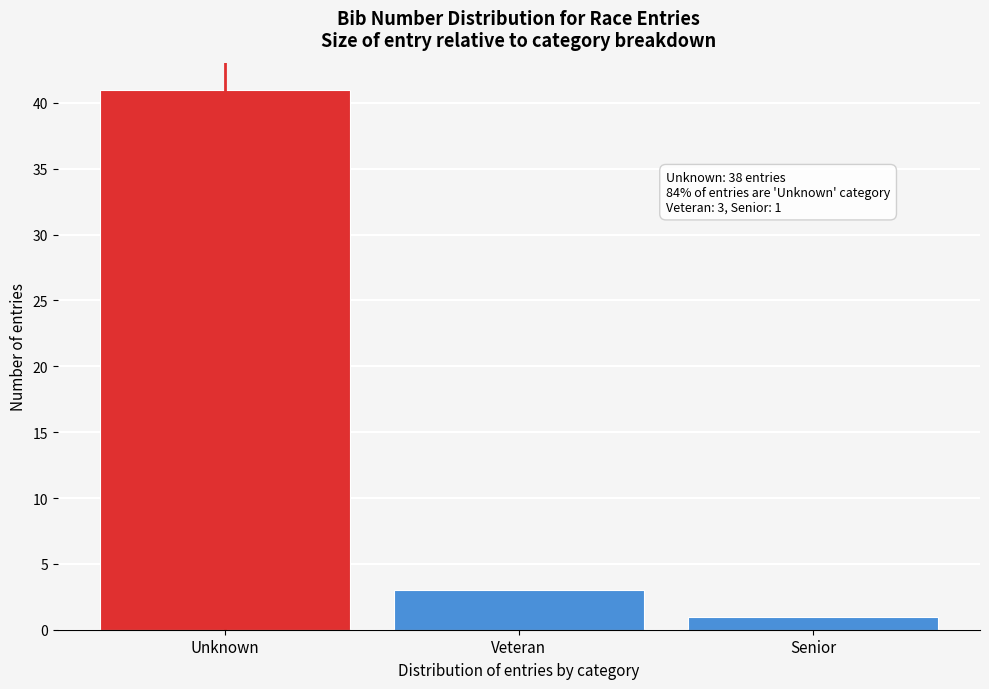

Reading right to left, transcribe all the data shown in this chart.

1	3	41